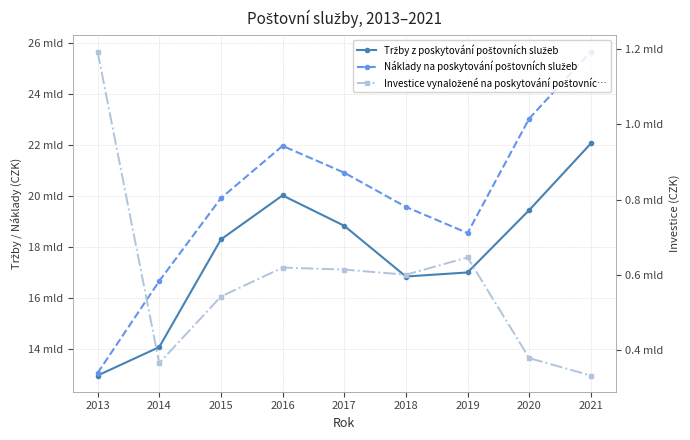

At which category does Investice vynaložené na poskytování poštovníc… reach its first local valley?

2014